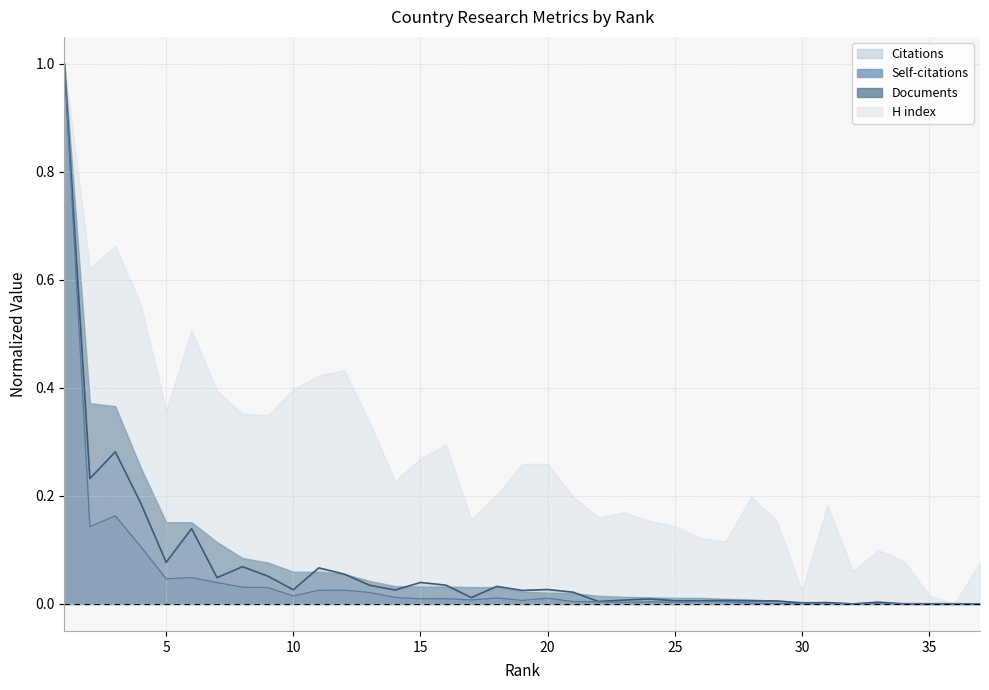

True or false: Self-citations has more than 1 points higher than both neighbors.

True